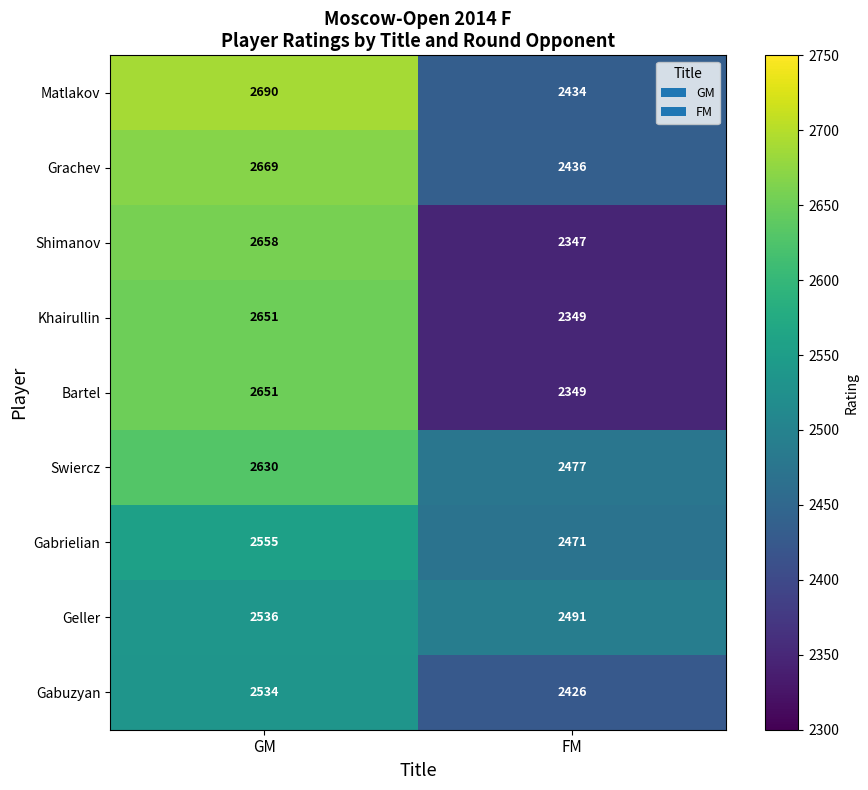

Count the number of data series in this chart.

9